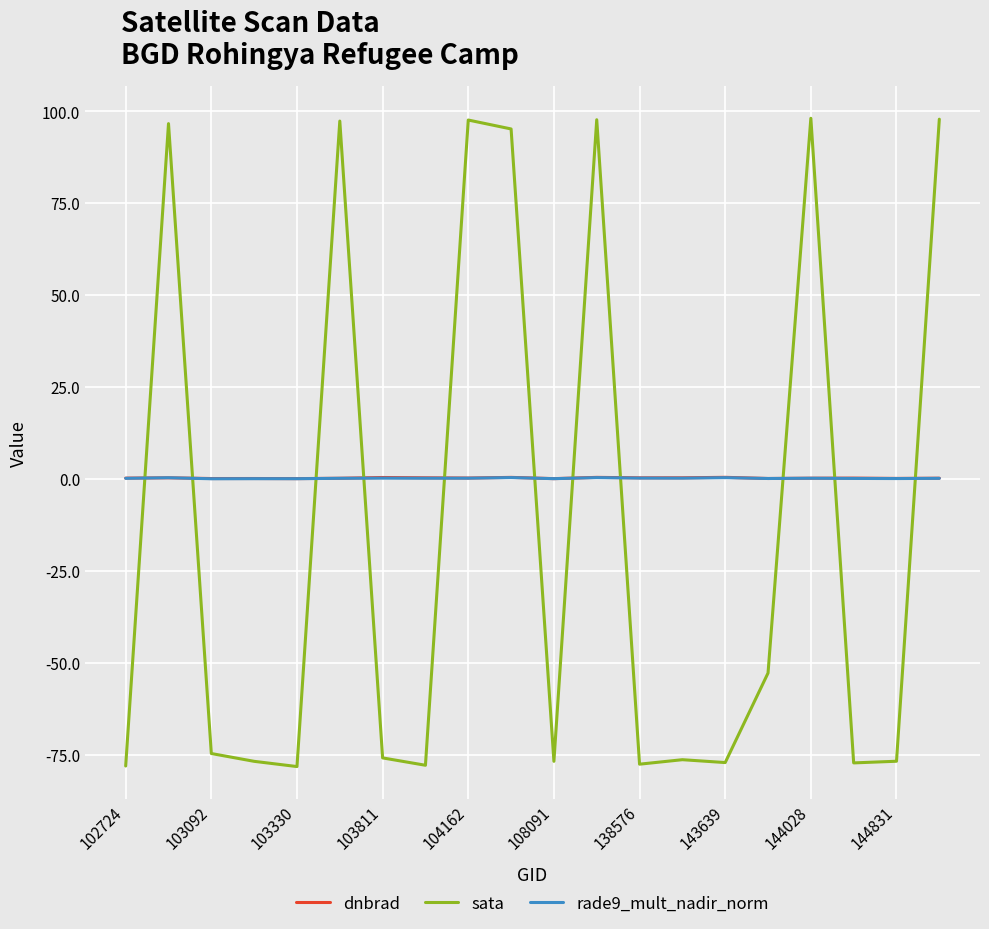

How many lines are shown in the chart?

3